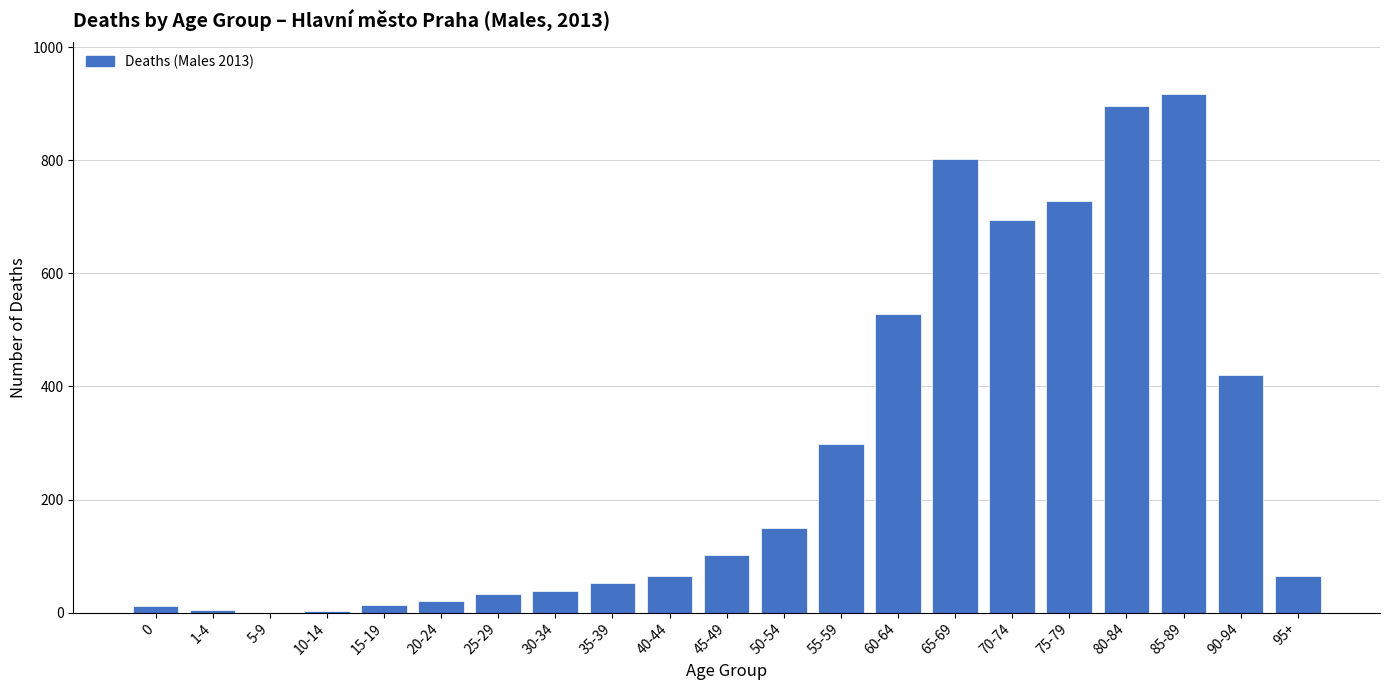

Where is the data nearest to the value 459?

90-94